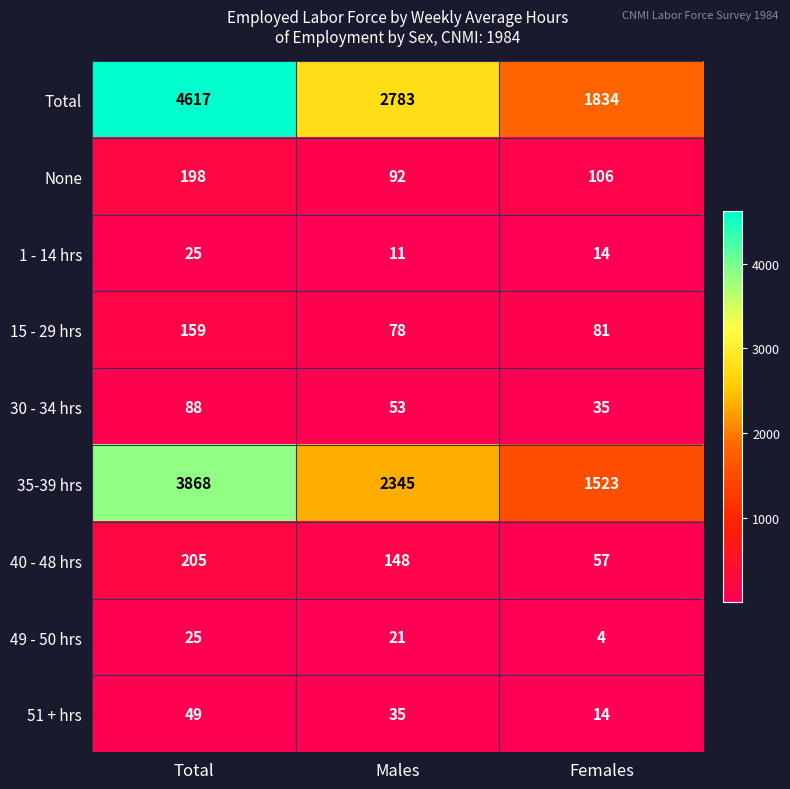

What is the average value of the 35-39 hrs series?

2579